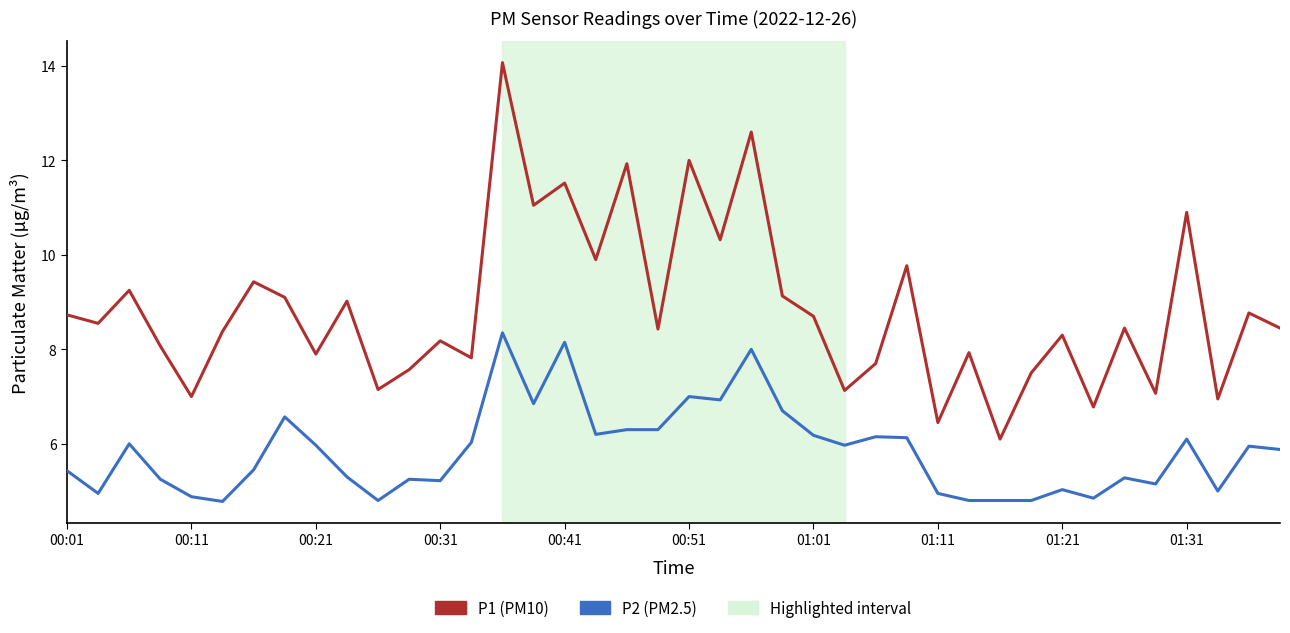

What is the greatest value displayed?

14.1